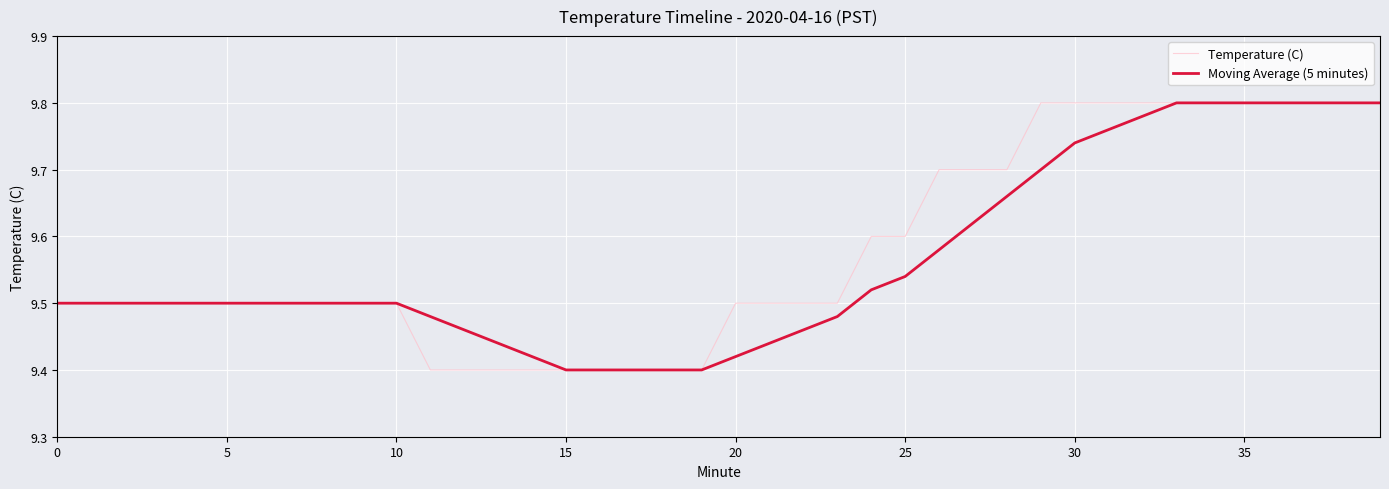

Does the chart have visible grid lines?

Yes